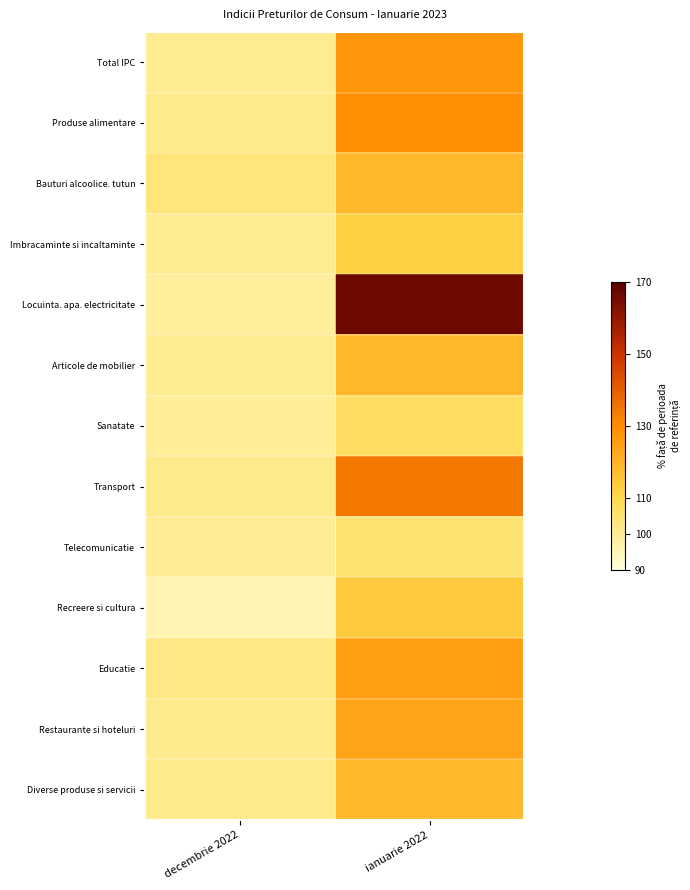

At which category is the sum across all series the highest?

ianuarie 2022